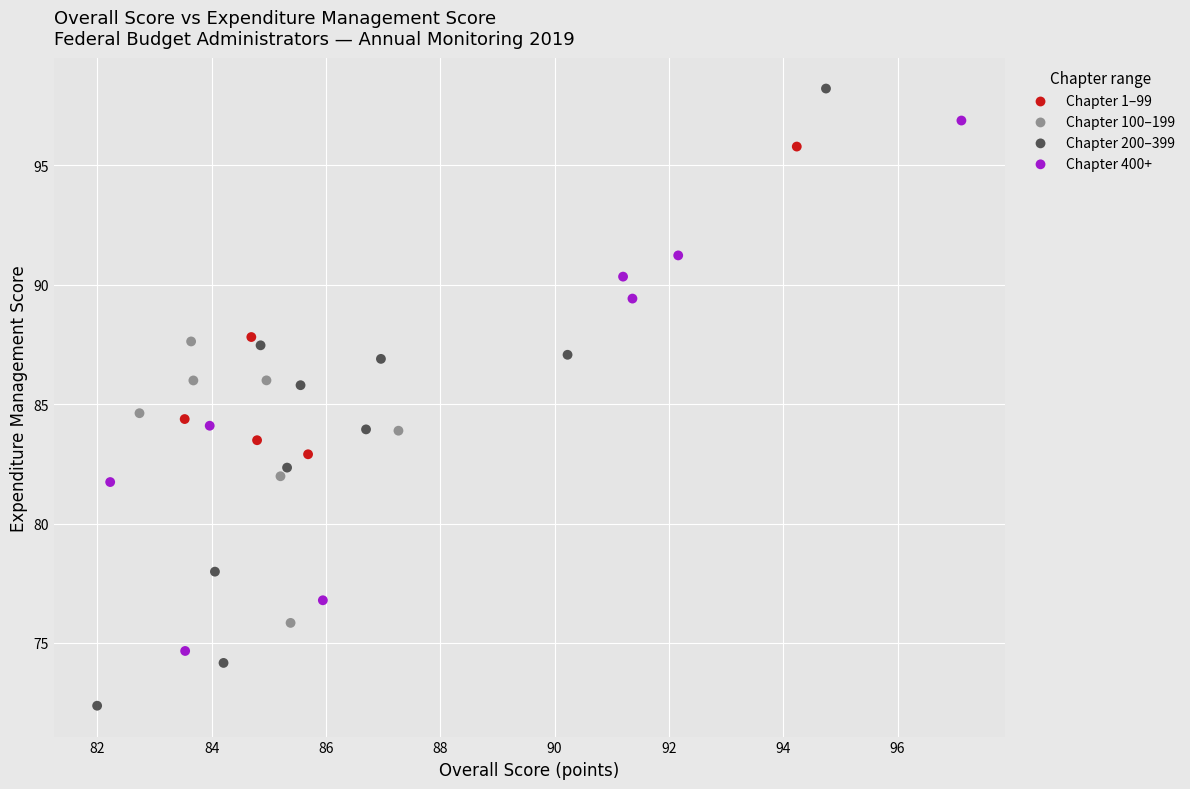

Which series has the widest spread of Y values?

Chapter 200–399